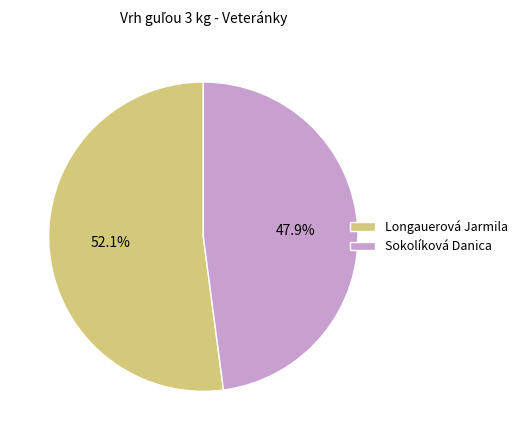

Between Longauerová Jarmila and Sokolíková Danica, which is larger?

Longauerová Jarmila